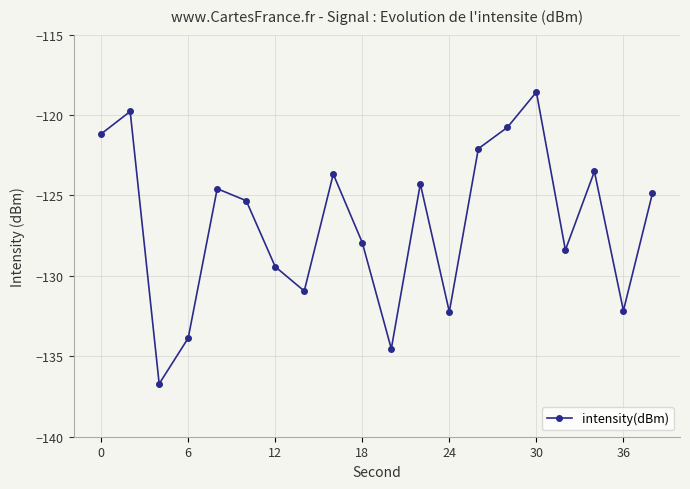

What is the maximum value shown in the chart?

-118.6